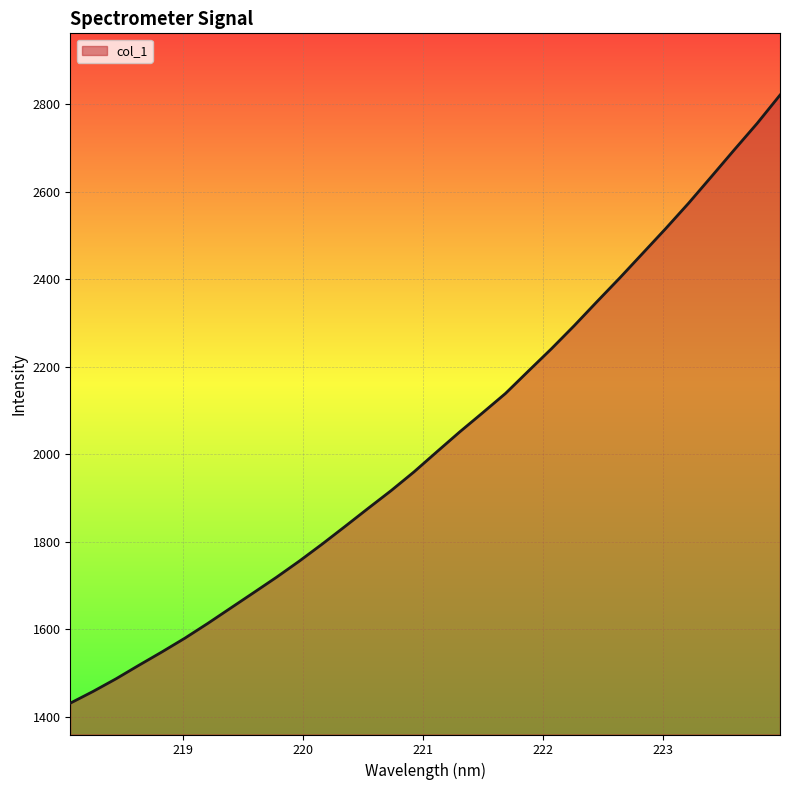

What is the minimum value shown in the chart?

1431.6